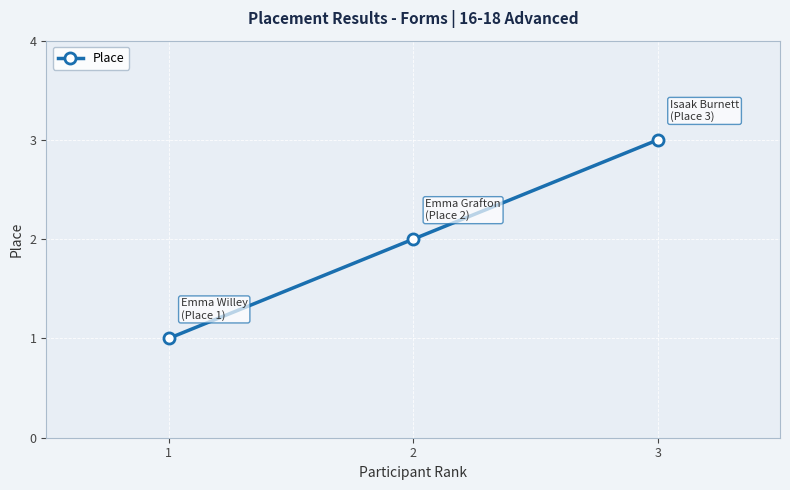

Does the chart display data point markers on the line(s)?

Yes